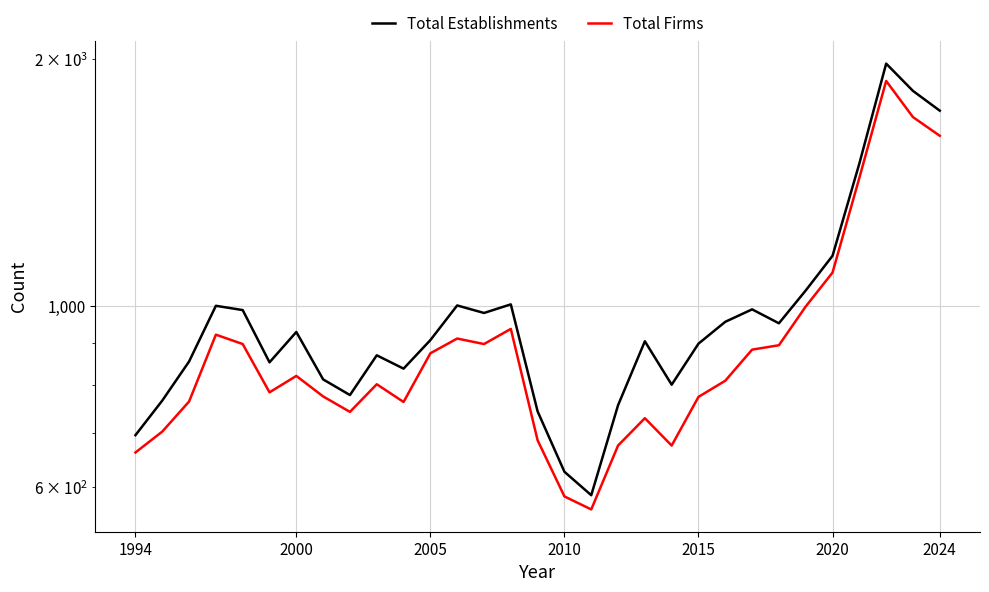

What are all the series names shown in the legend?

Total Establishments, Total Firms